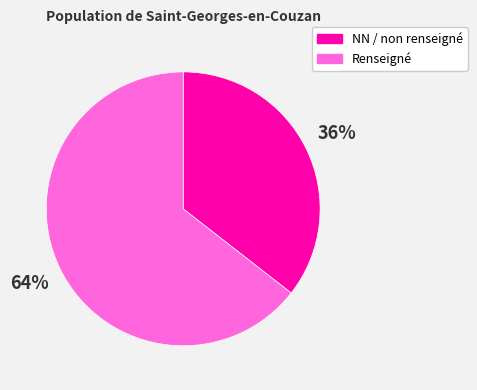

Rank the categories by value from lowest to highest.

NN / non renseigné, Renseigné